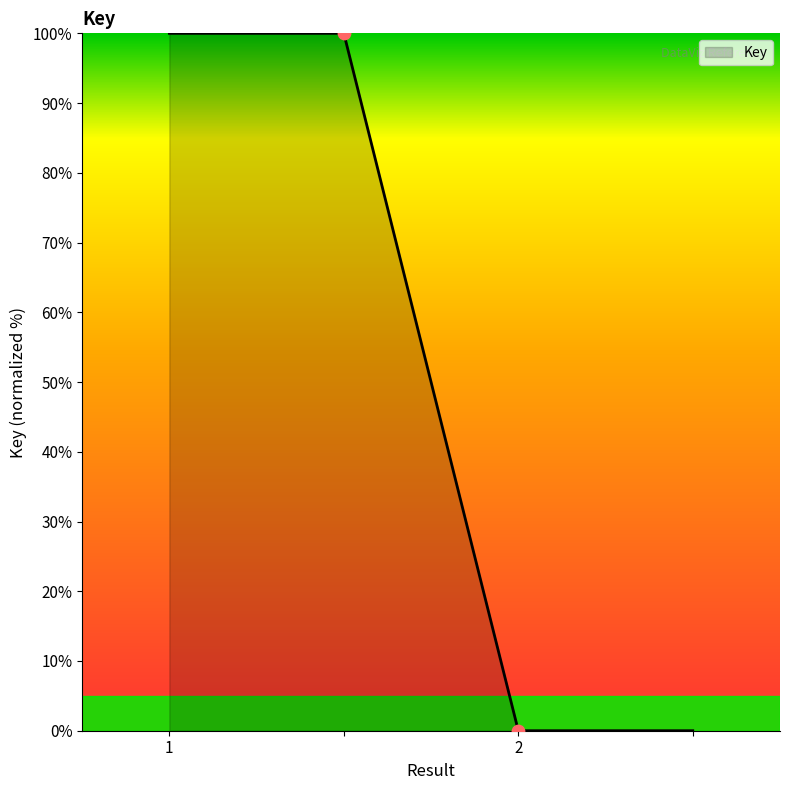

What is the average value?

50